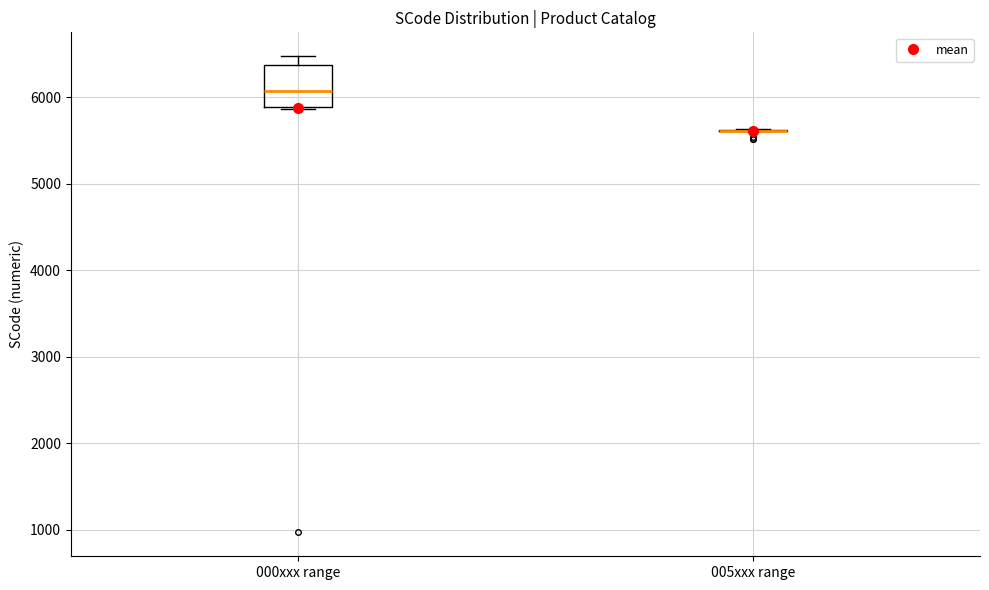

Which box is the tallest, from its lower edge to its upper edge?

000xxx range